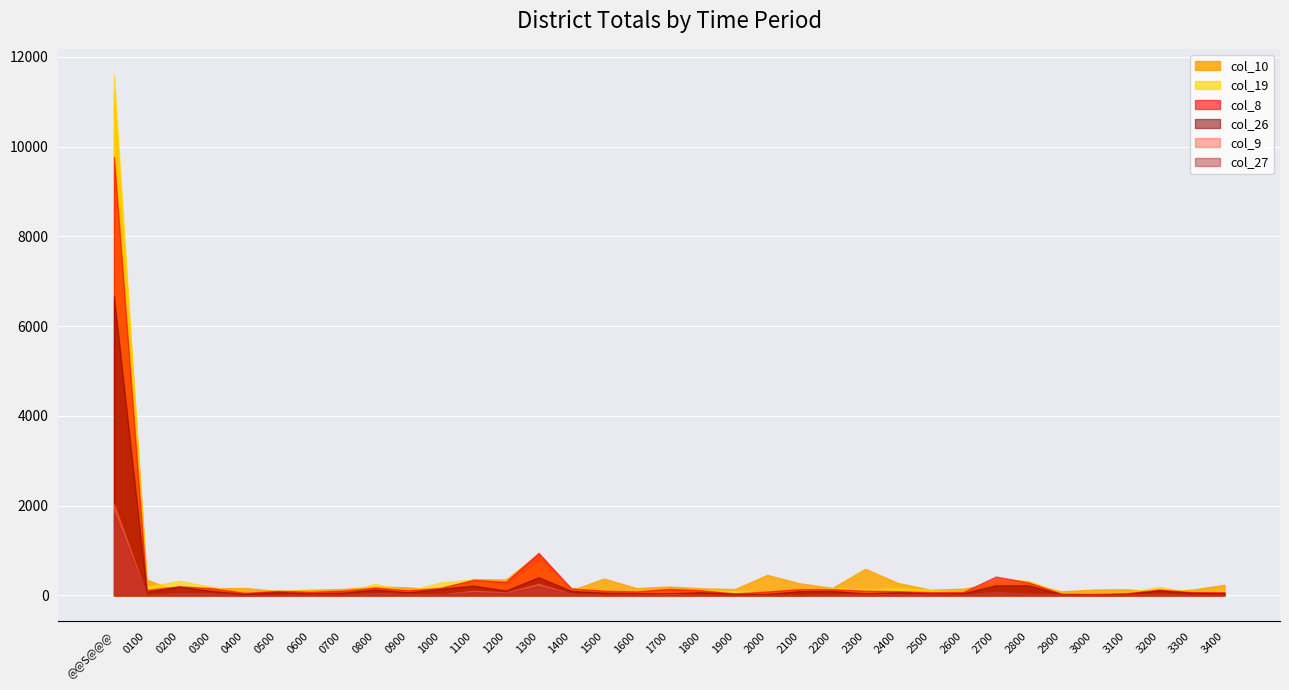

What is the label of the 11th point from the right?

2400